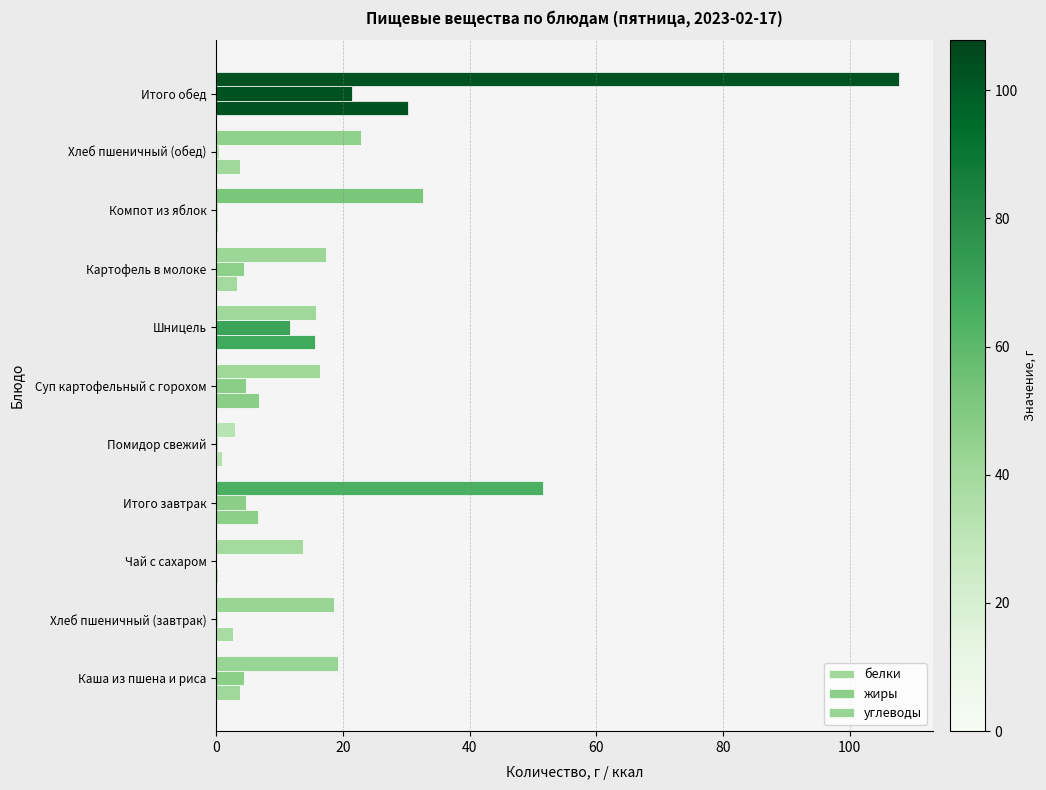

Reading left to right, extract all data points from this chart.

белки: 3.8	2.6	0.2	6.5	0.9	6.7	15.6	3.2	0.2	3.7	30.3
жиры: 4.4	0.2	0.0	4.6	0.2	4.6	11.6	4.3	0.2	0.4	21.3
углеводы: 19.2	18.6	13.7	51.5	3.0	16.3	15.7	17.3	32.6	22.9	107.8